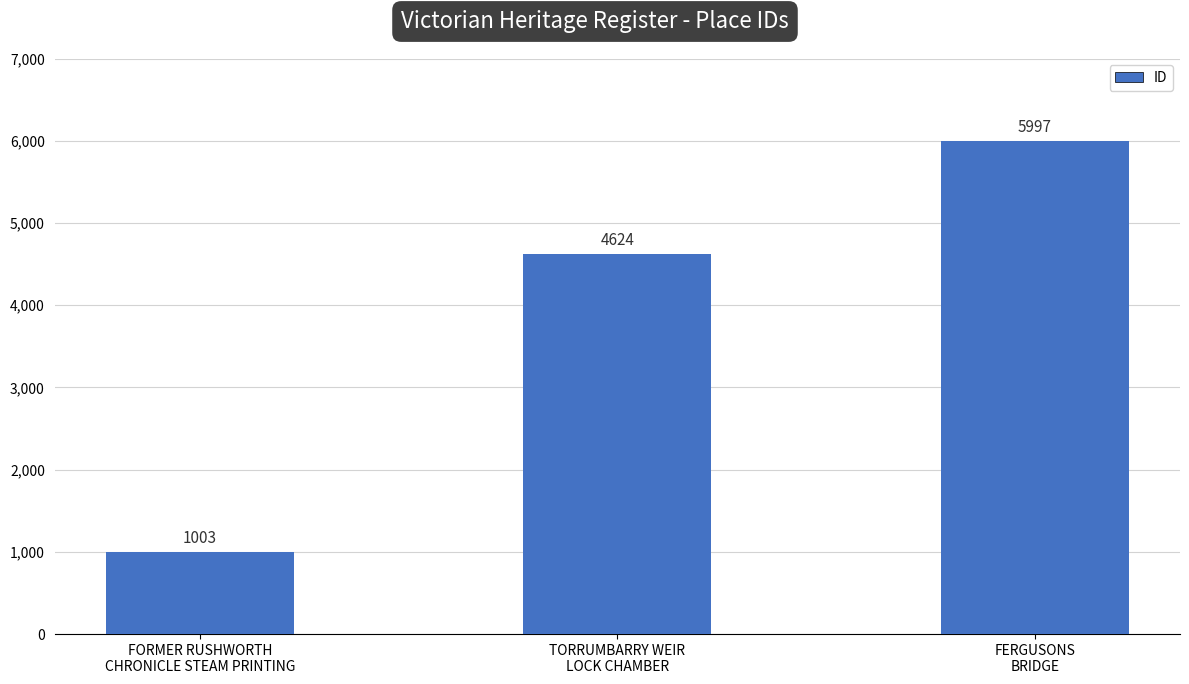

What is the change in value from TORRUMBARRY WEIR
LOCK CHAMBER to FERGUSONS
BRIDGE?

+1373